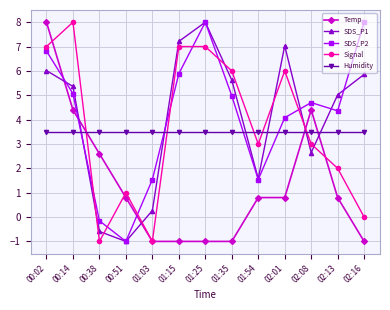

Is the value of Temp at 00:38 greater than the value of SDS_P1 at 02:01?

No